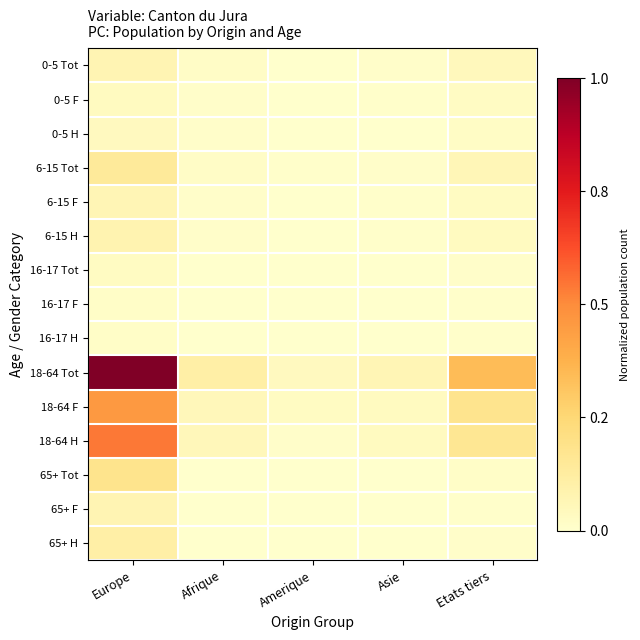

At which category is the sum across all series the highest?

Europe